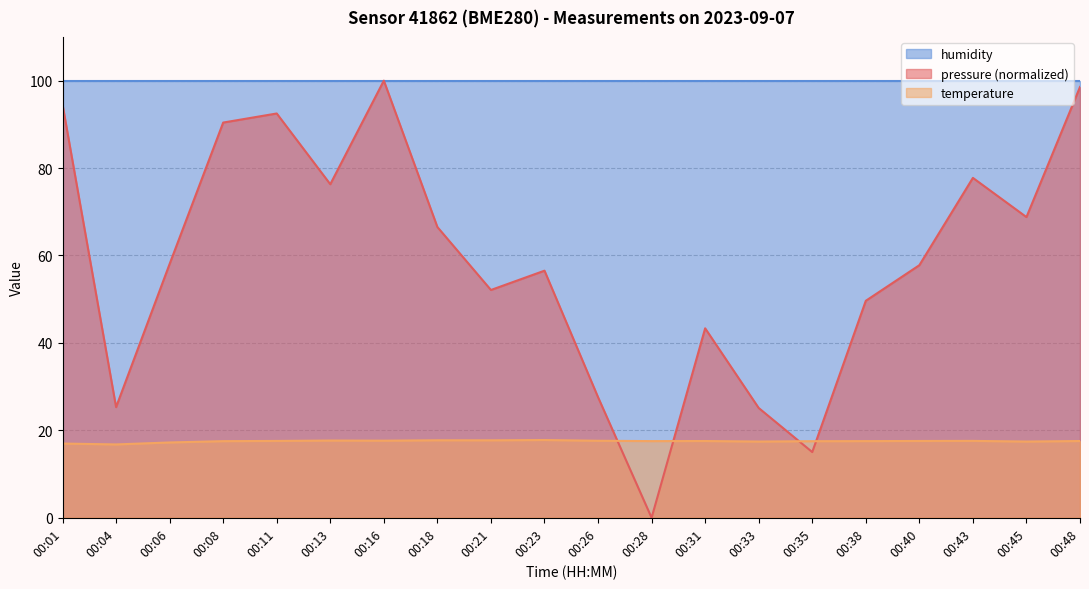

Which series has the largest range (max minus min)?

pressure (normalized)